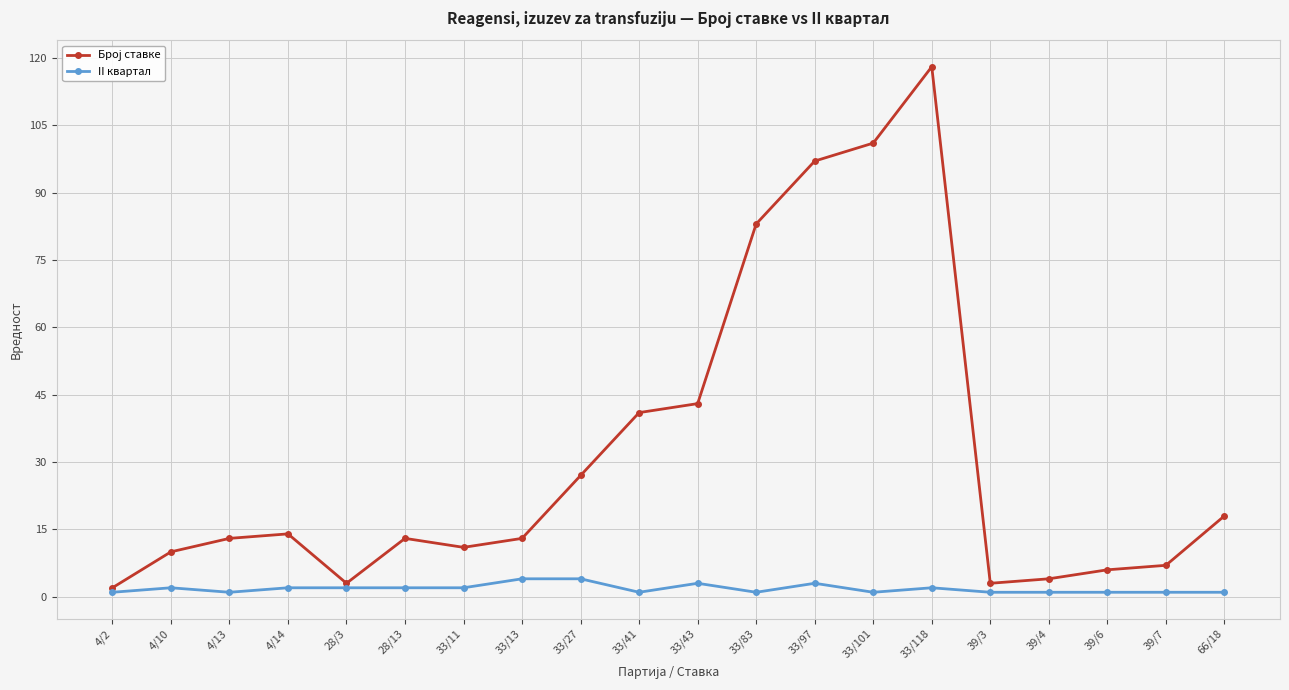

What is the spread (max minus min) of values at 33/43?

40